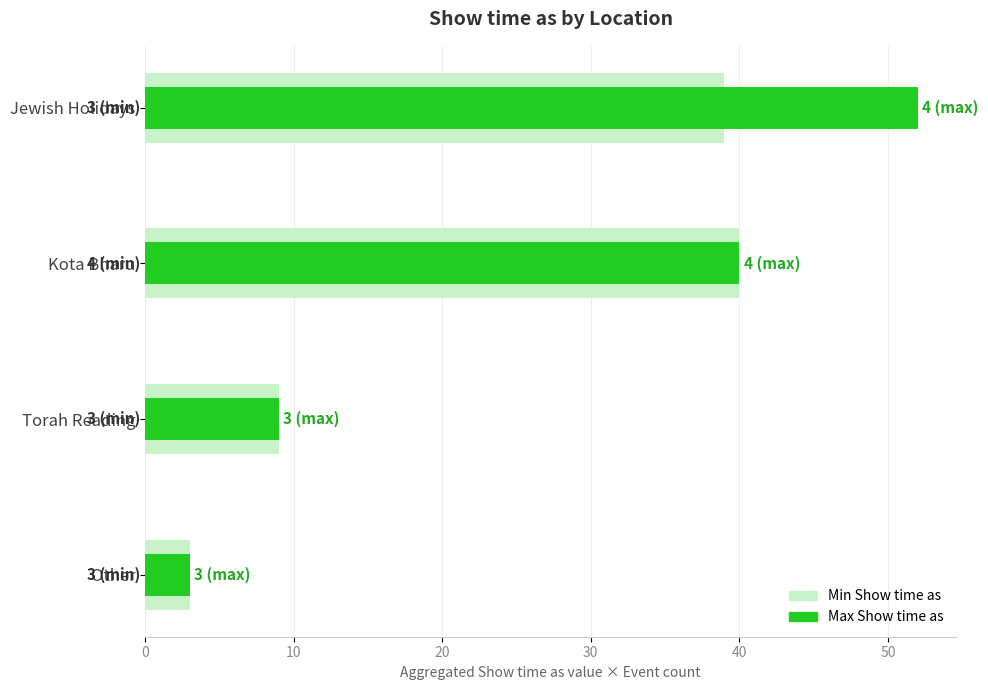

What is the value of the Min Show time as bar at the 1st from the left?

39